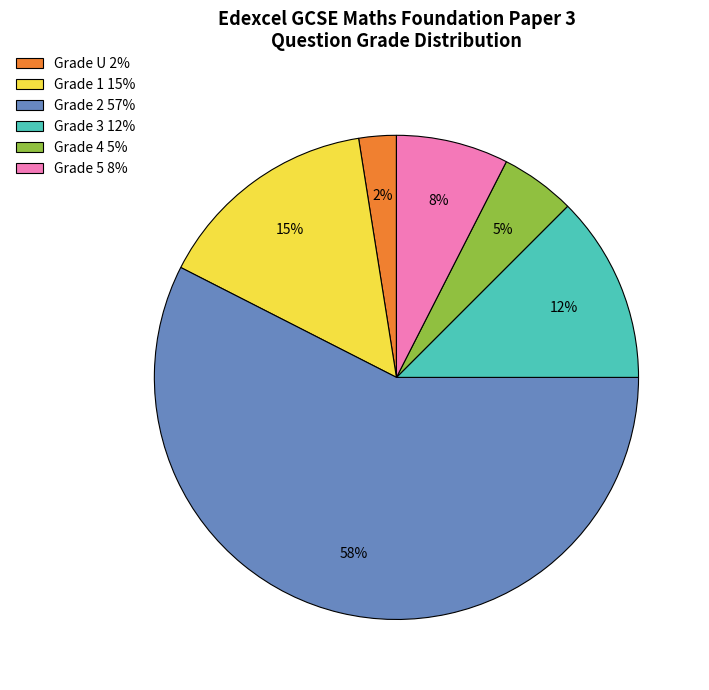

Is the sum of Grade 4 5% and Grade 3 12% greater than half?

No